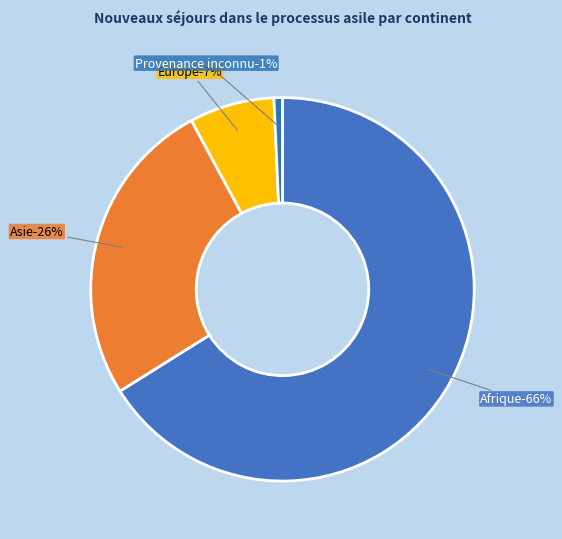

Rank the categories by value from lowest to highest.

Provenance inconnu, Europe, Asie, Afrique